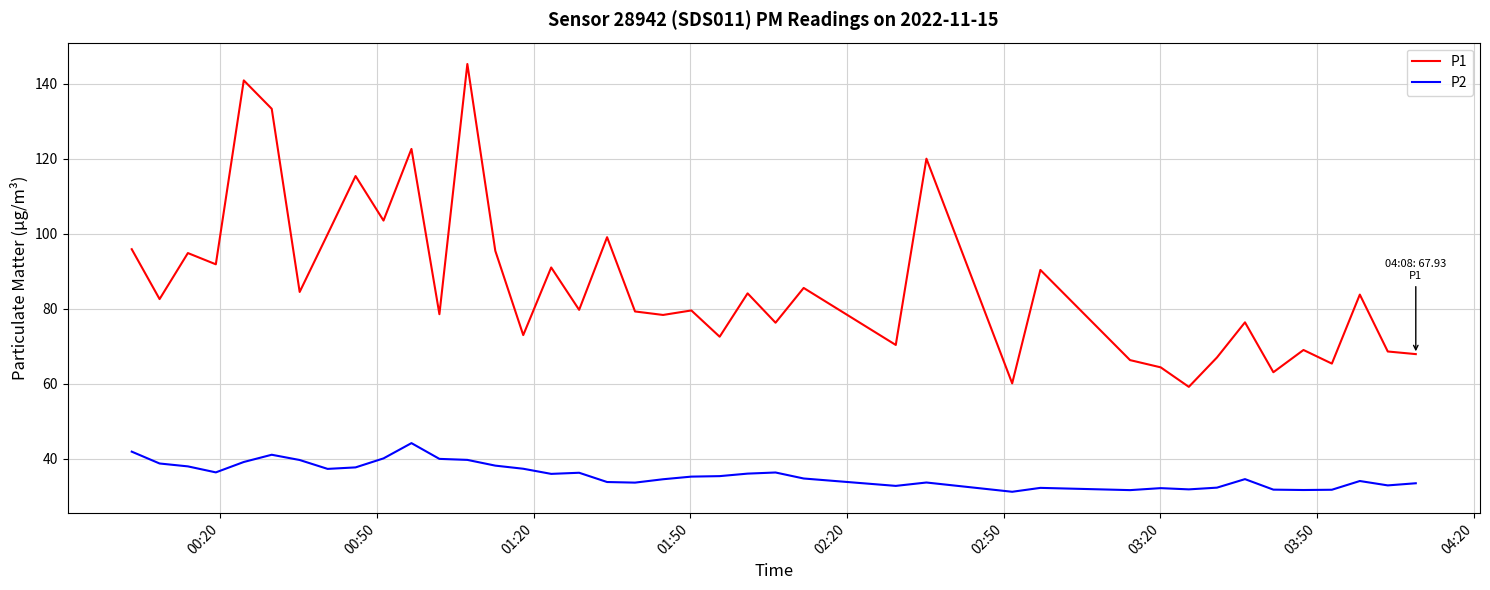

How many lines are shown in the chart?

2